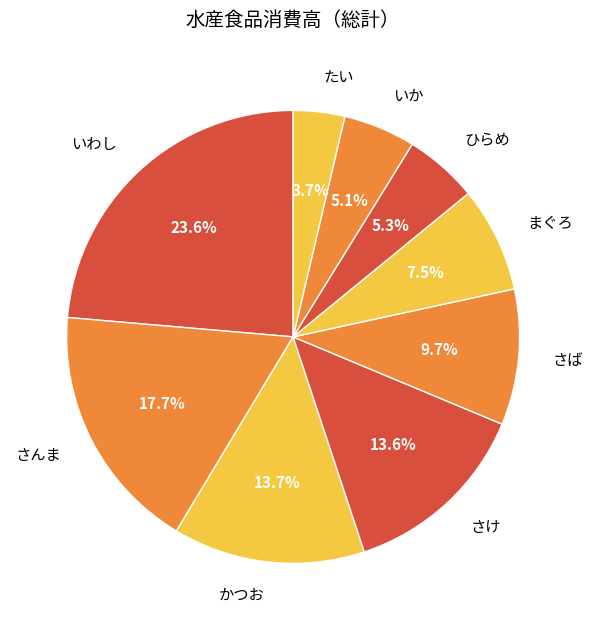

Between さけ and まぐろ, which is larger?

さけ